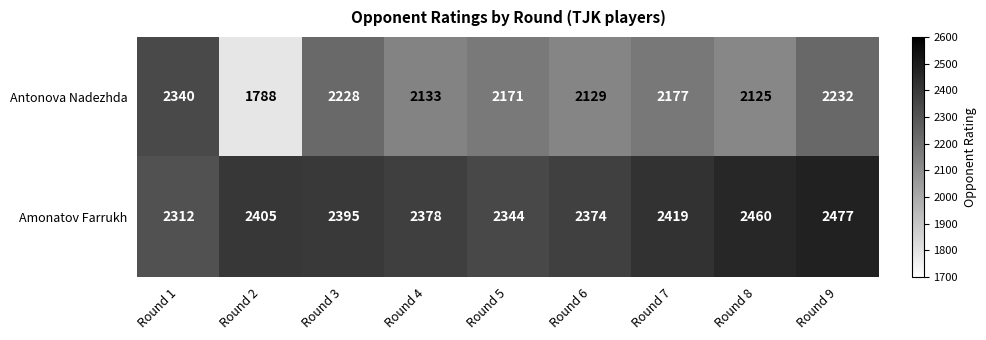

Reading right to left, transcribe all the data shown in this chart.

Antonova Nadezhda: 2232	2125	2177	2129	2171	2133	2228	1788	2340
Amonatov Farrukh: 2477	2460	2419	2374	2344	2378	2395	2405	2312